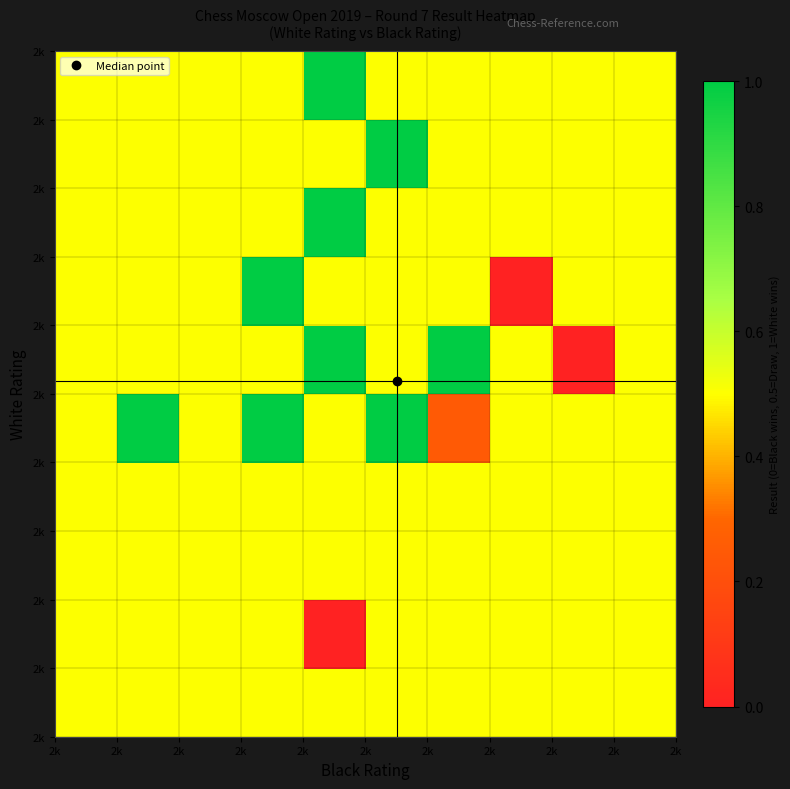

How many distinct data groups are displayed?

10